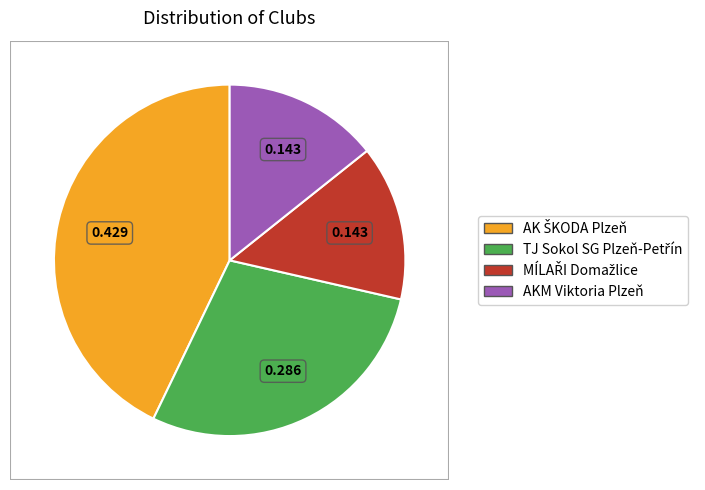

Is there any slice that represents more than half of the pie?

No